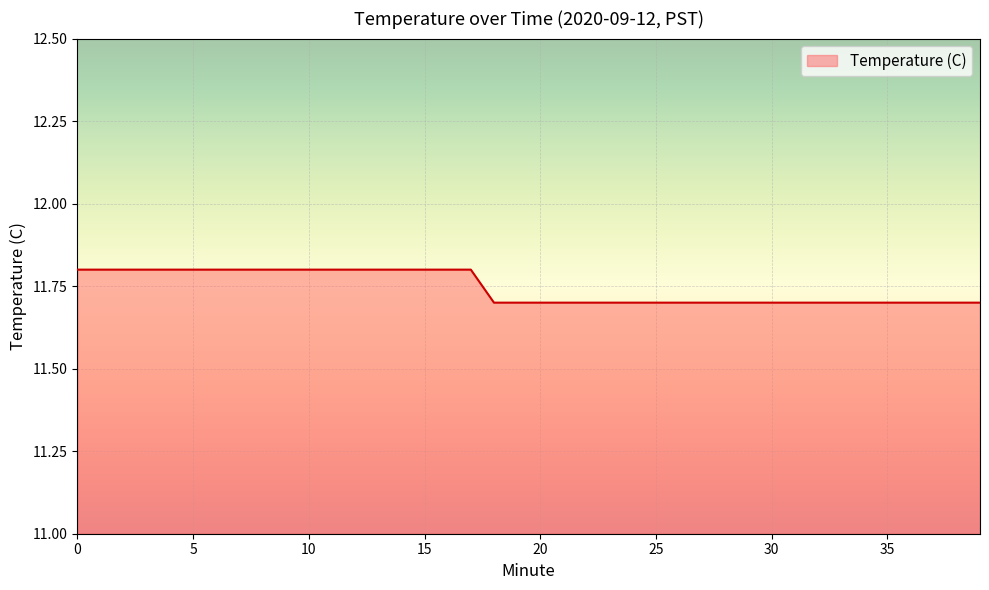

What is the minimum value shown in the chart?

11.7